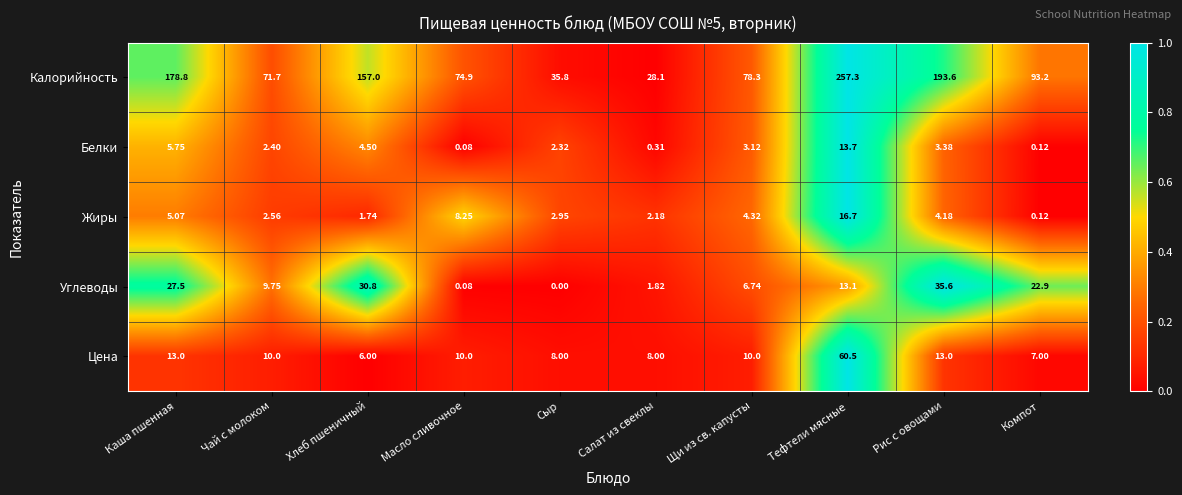

Where does the Жиры series first go above 4?

Каша пшенная